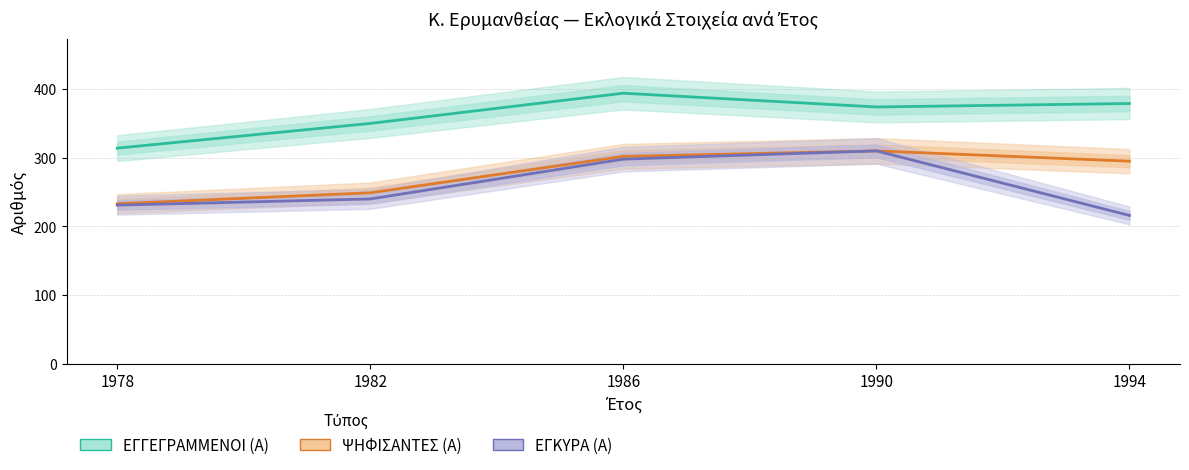

At which label is ΨΗΦΙΣΑΝΤΕΣ (Α) closest to 271?

1982